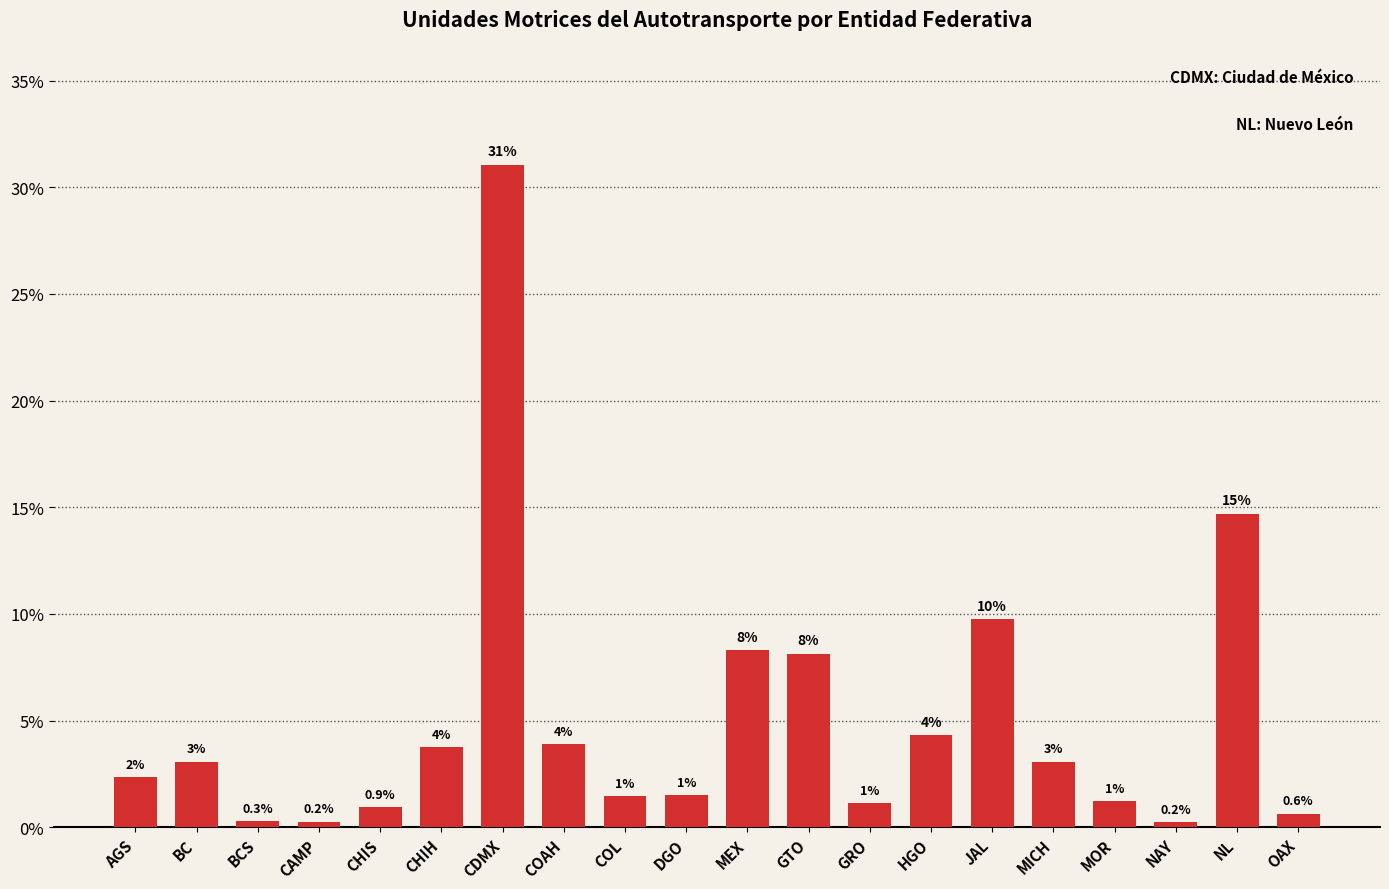

Which label corresponds to the smallest value in the chart?

NAY